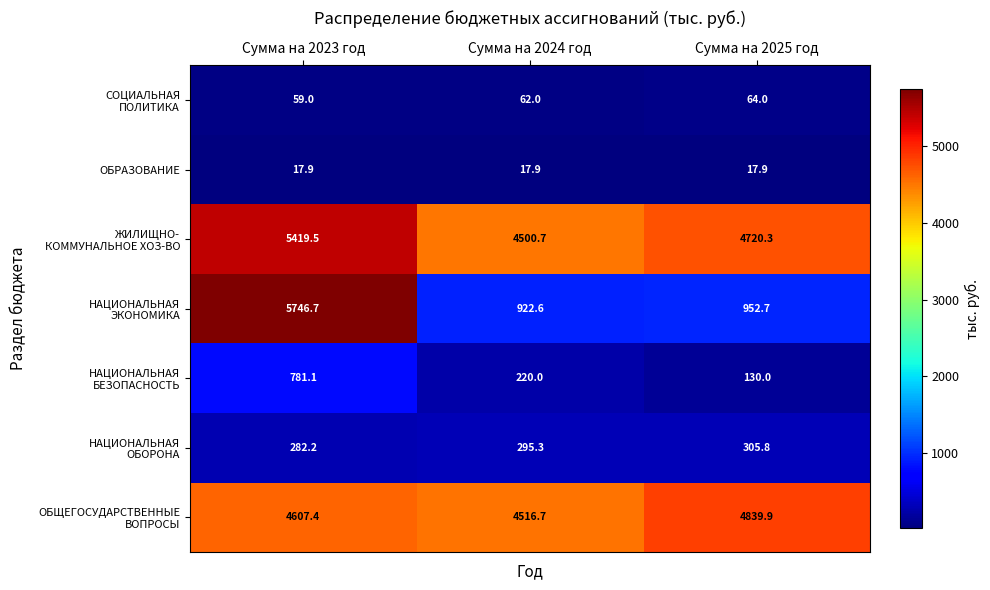

What is the difference between the highest and lowest values at Сумма на 2025 год?

4822.0